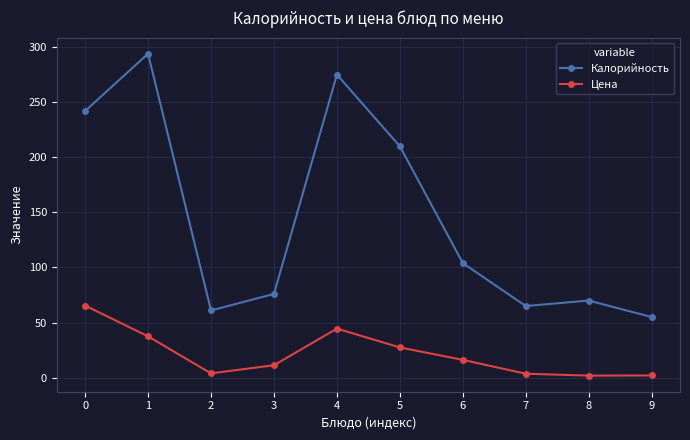

The Цена series shows 67.7 at 4. True or false?

False